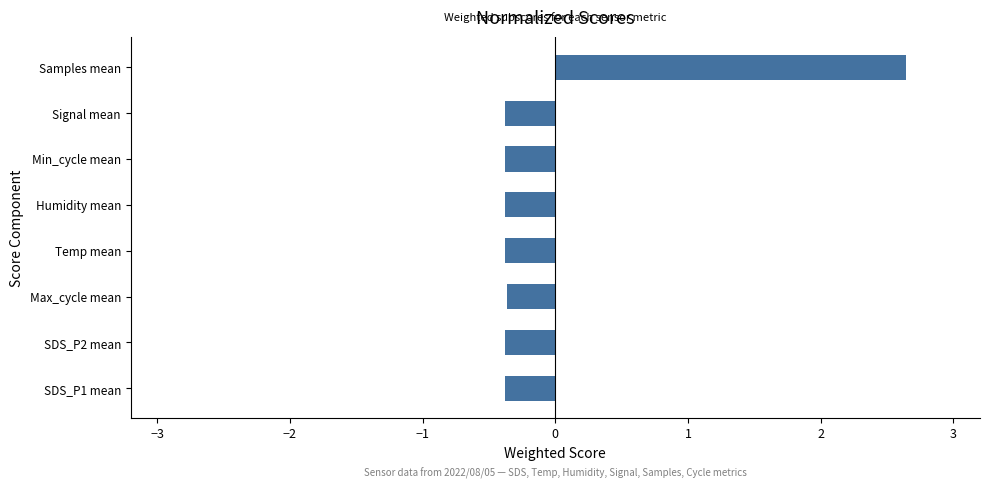

At which category does the chart reach its peak across all series?

Samples mean